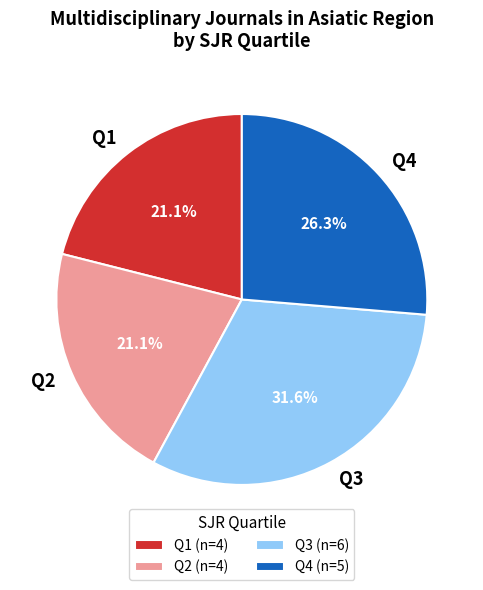

Is it true that Q4 is 38% of the pie?

False